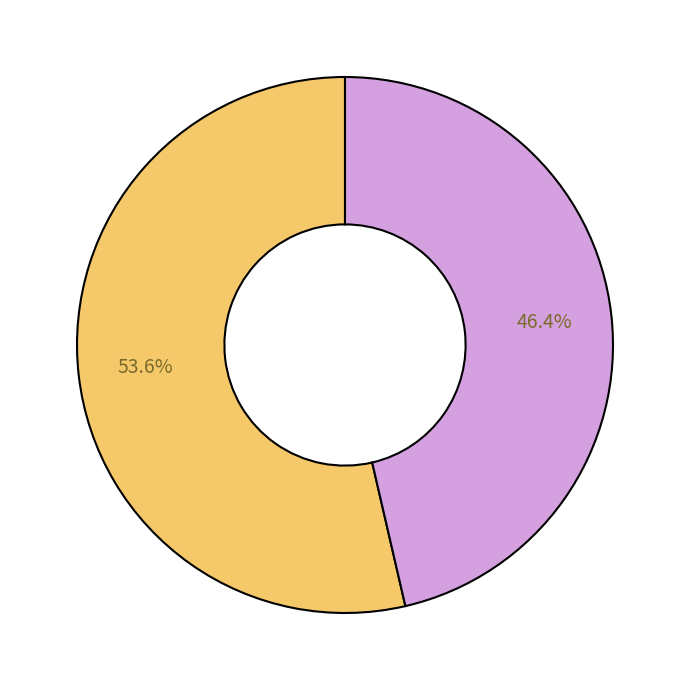

Is there any slice that represents more than half of the pie?

Yes